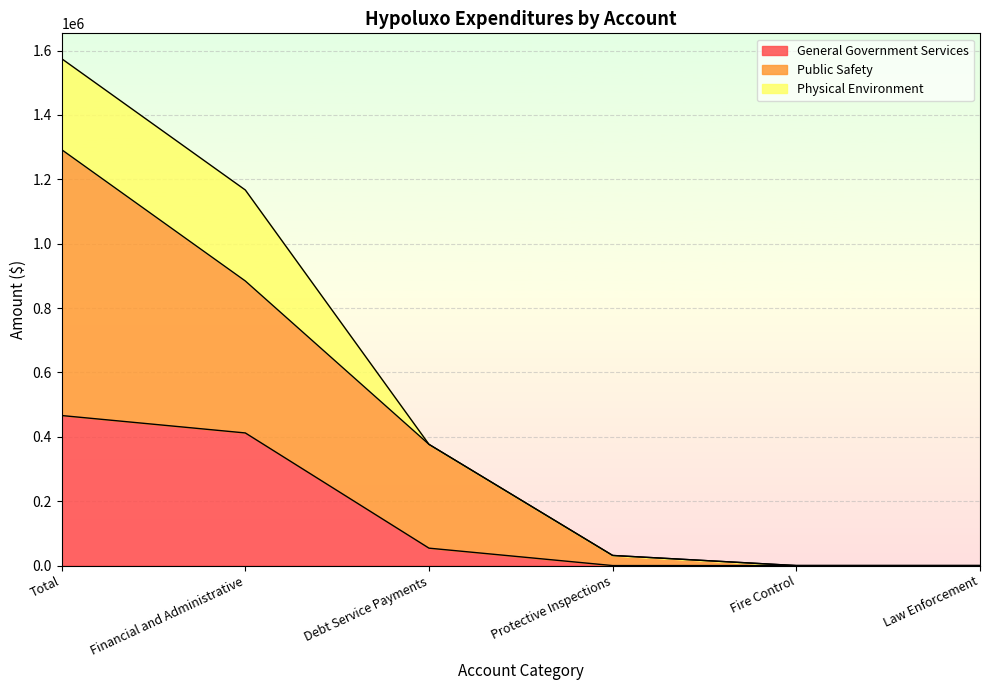

What is the total value across all series at Debt Service Payments?

376575